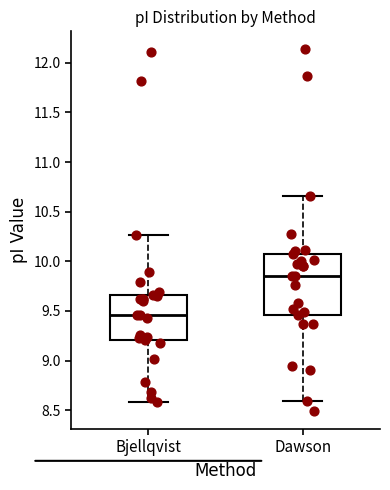

Reading left to right, read every box against the y-axis: the position of its median line, the range the box covers, and the ends of its whiskers. The values are not printed on the chart, so give them approximately, as read against the axis.

Bjellqvist: median 9.45, box 9.20 to 9.65, whiskers 8.60 to 10.25
Dawson: median 9.85, box 9.45 to 10.05, whiskers 8.60 to 10.65